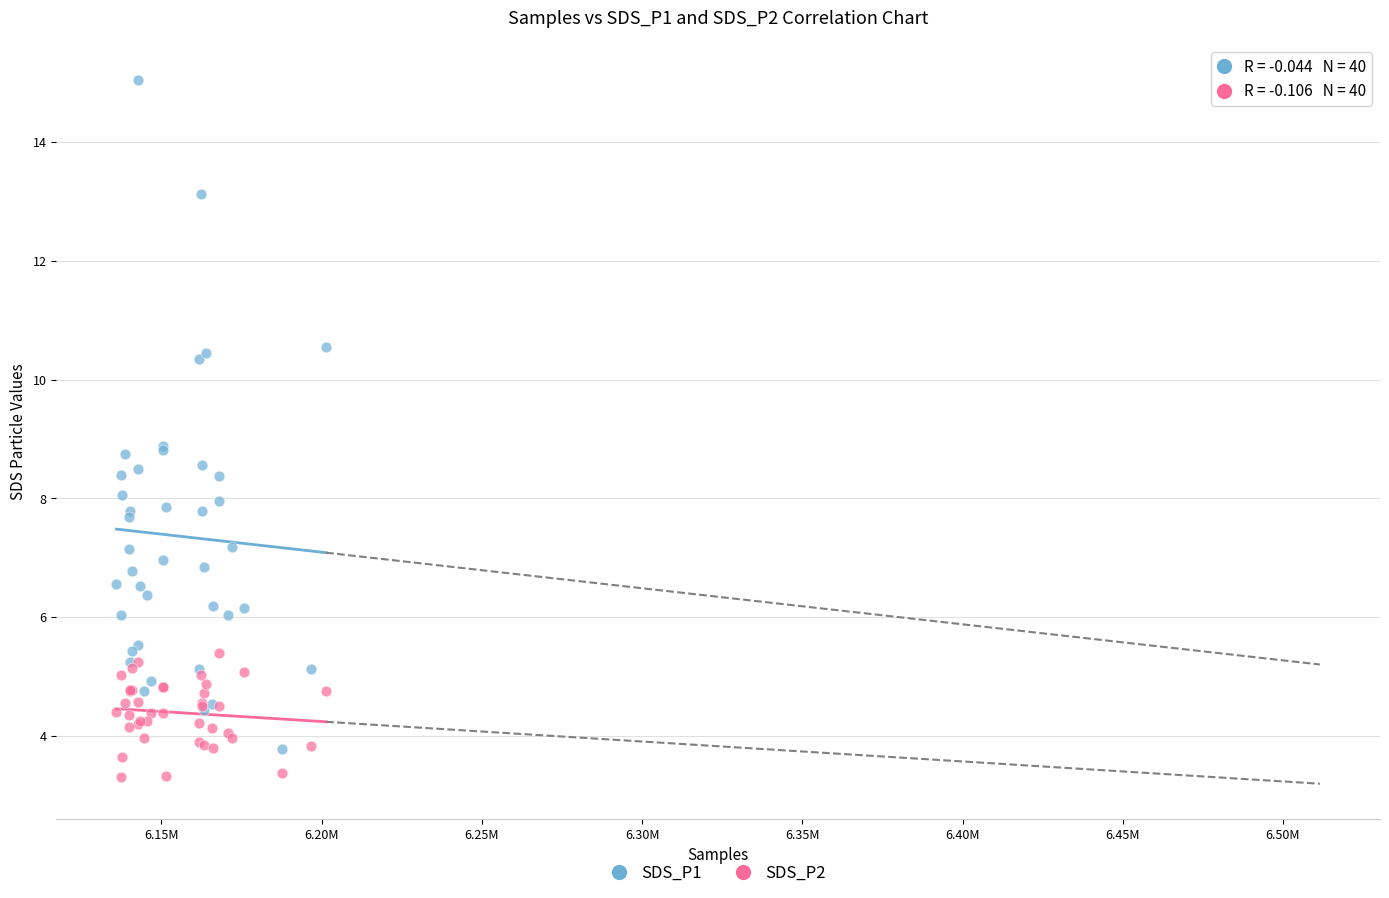

Which series has the widest spread of Y values?

SDS_P1